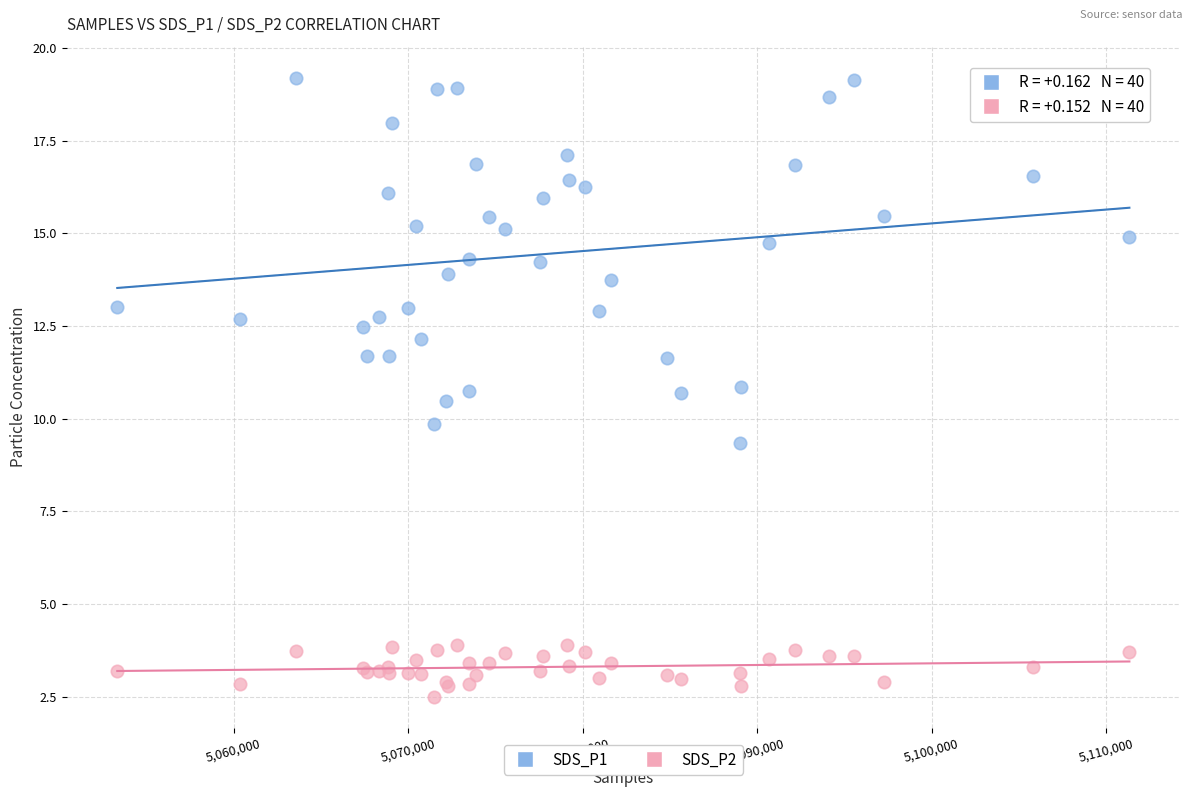

What is the X range (max minus min) for the scatter plot?

57999.0